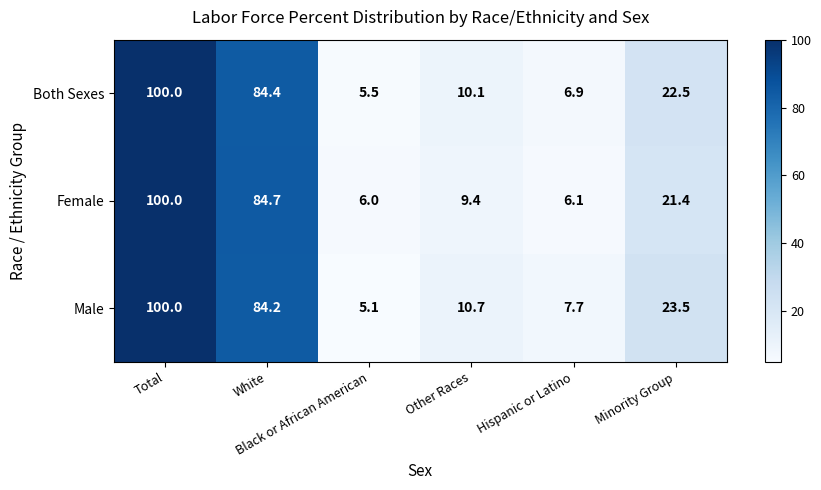

Rank the series at Black or African American from highest to lowest value.

Female, Both Sexes, Male